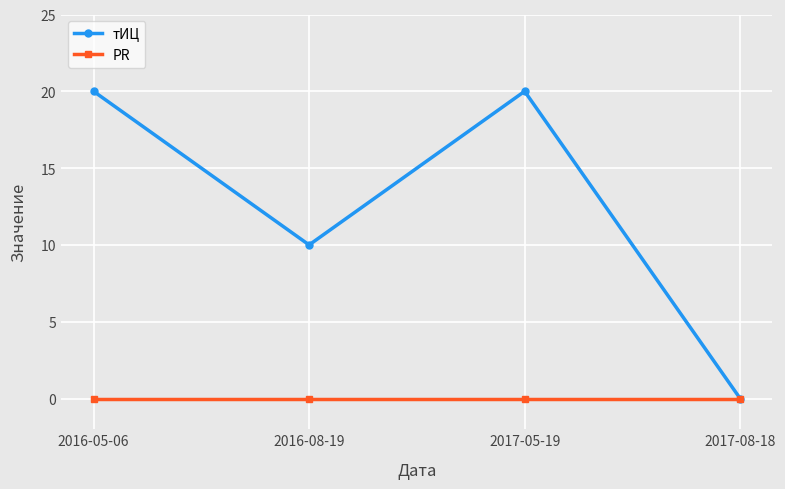

Which series changed the most between 2016-08-19 and 2017-08-18?

тИЦ